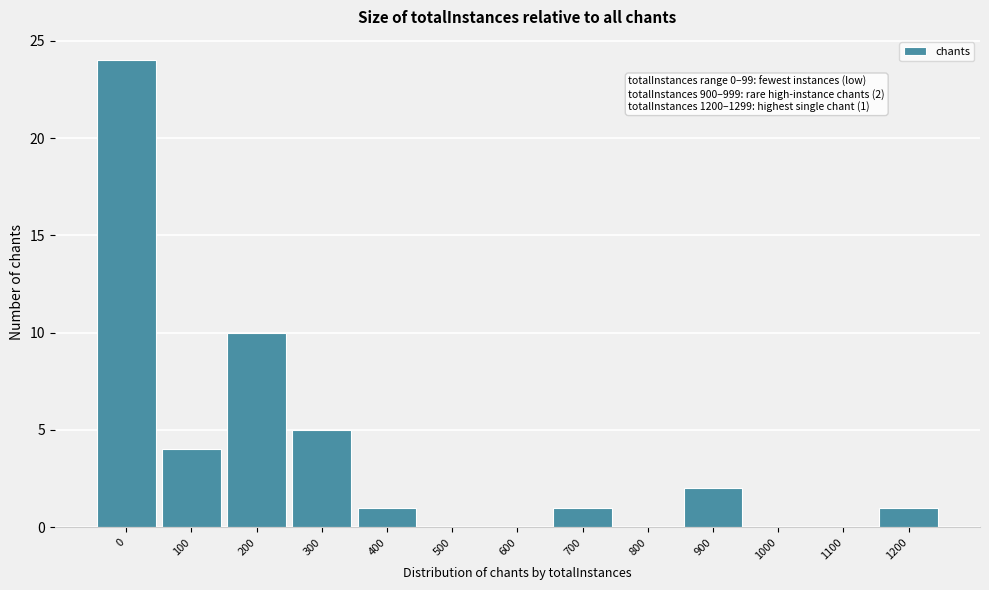

Reading right to left, list all the values displayed in this chart.

1200=1	1100=0	1000=0	900=2	800=0	700=1	600=0	500=0	400=1	300=5	200=10	100=4	0=24